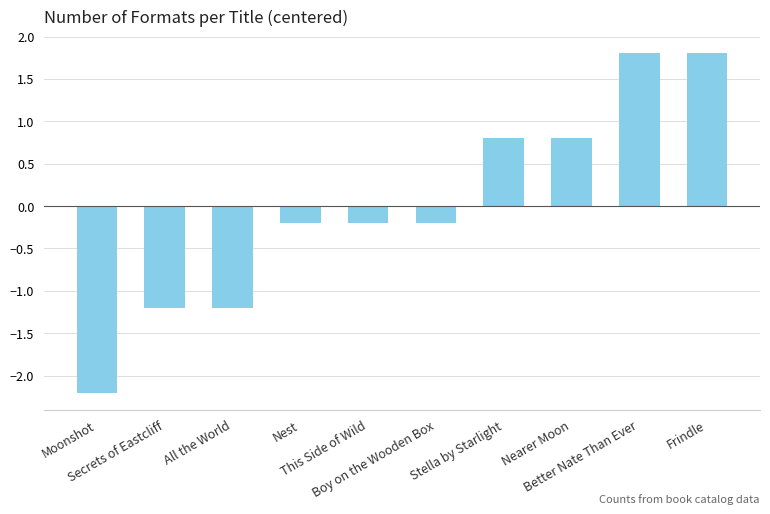

Does the chart contain any negative values?

Yes